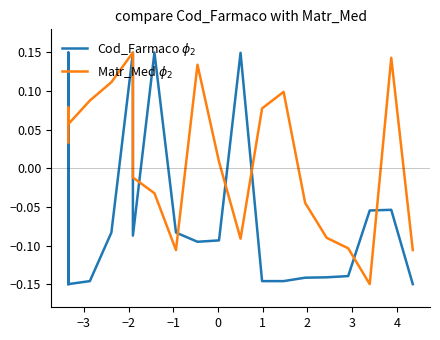

Is this an area chart (filled region under the line)?

No